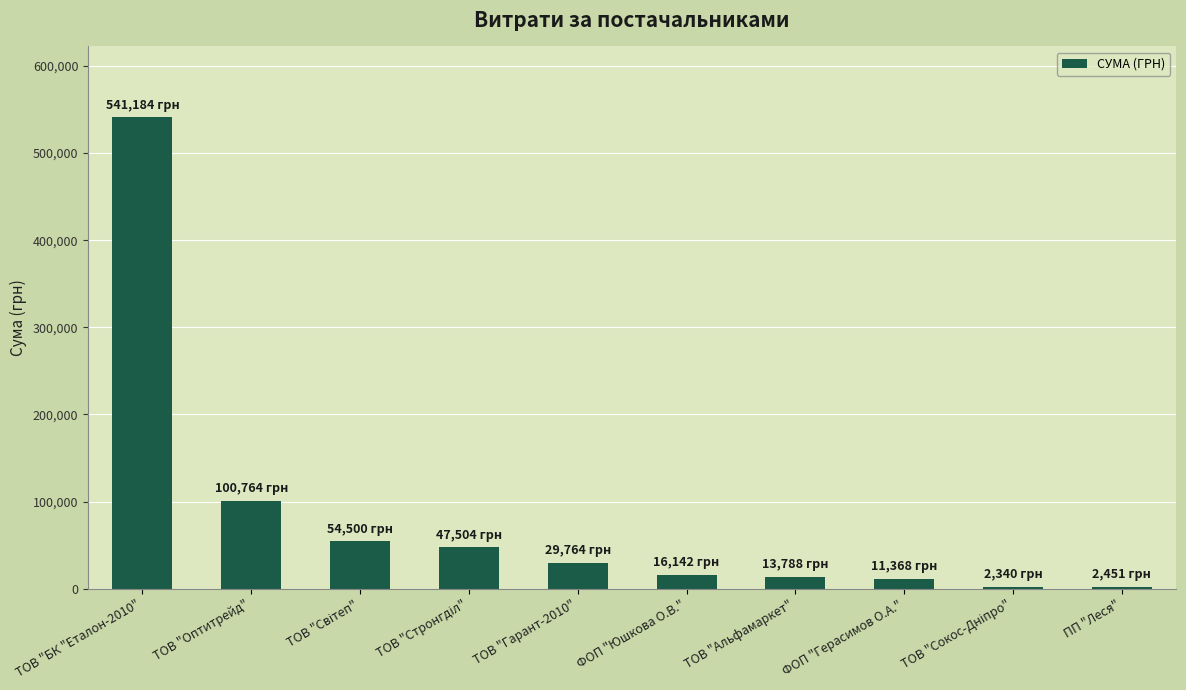

How many series are shown in this chart?

1